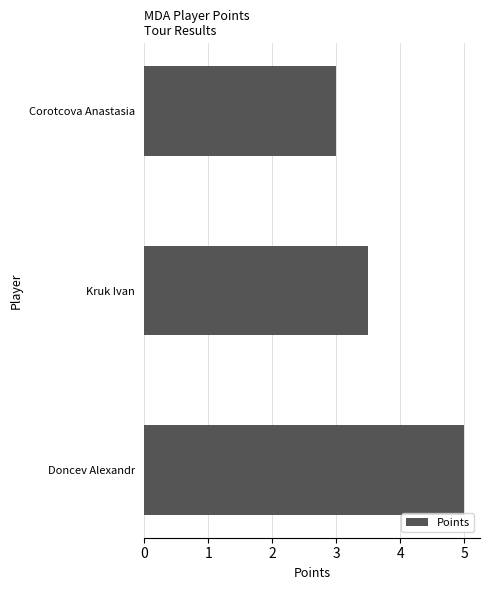

Between Kruk Ivan and Corotcova Anastasia, which is larger?

Kruk Ivan